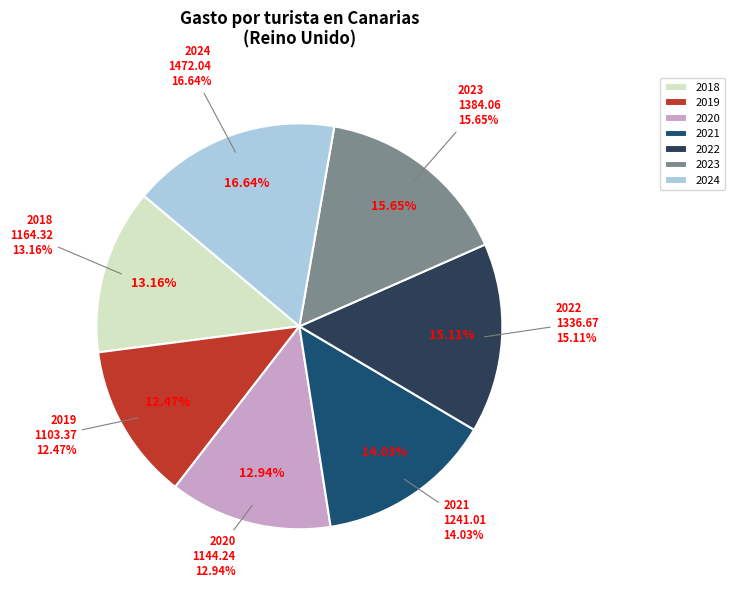

True or false: 2022 accounts for 9% of the total.

False